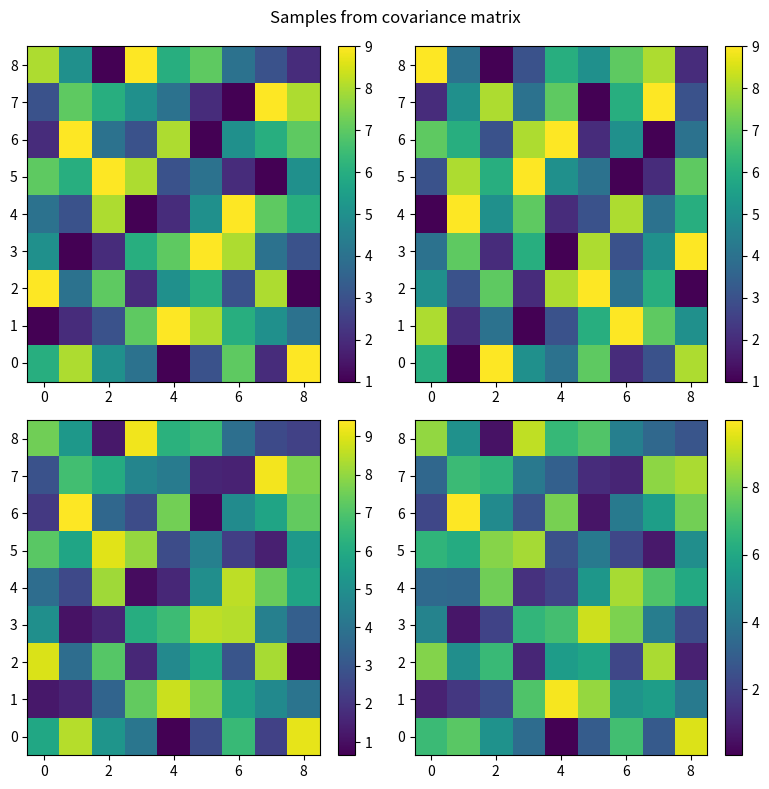

True or false: 0 has a value of 8.1 at 2.

False